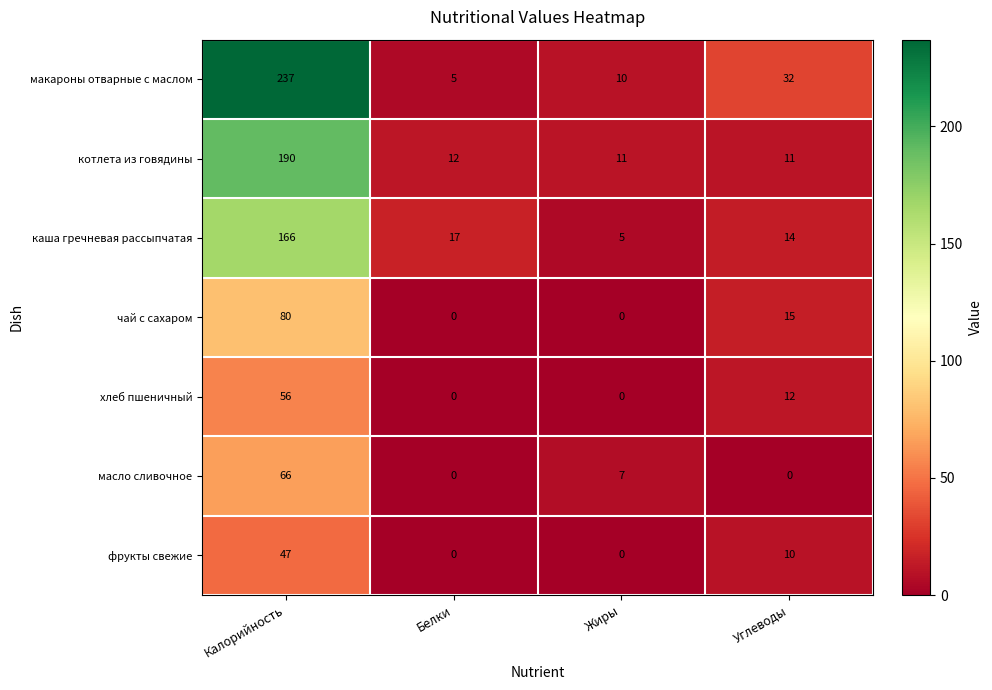

Which series has the largest total across all categories?

макароны отварные с маслом